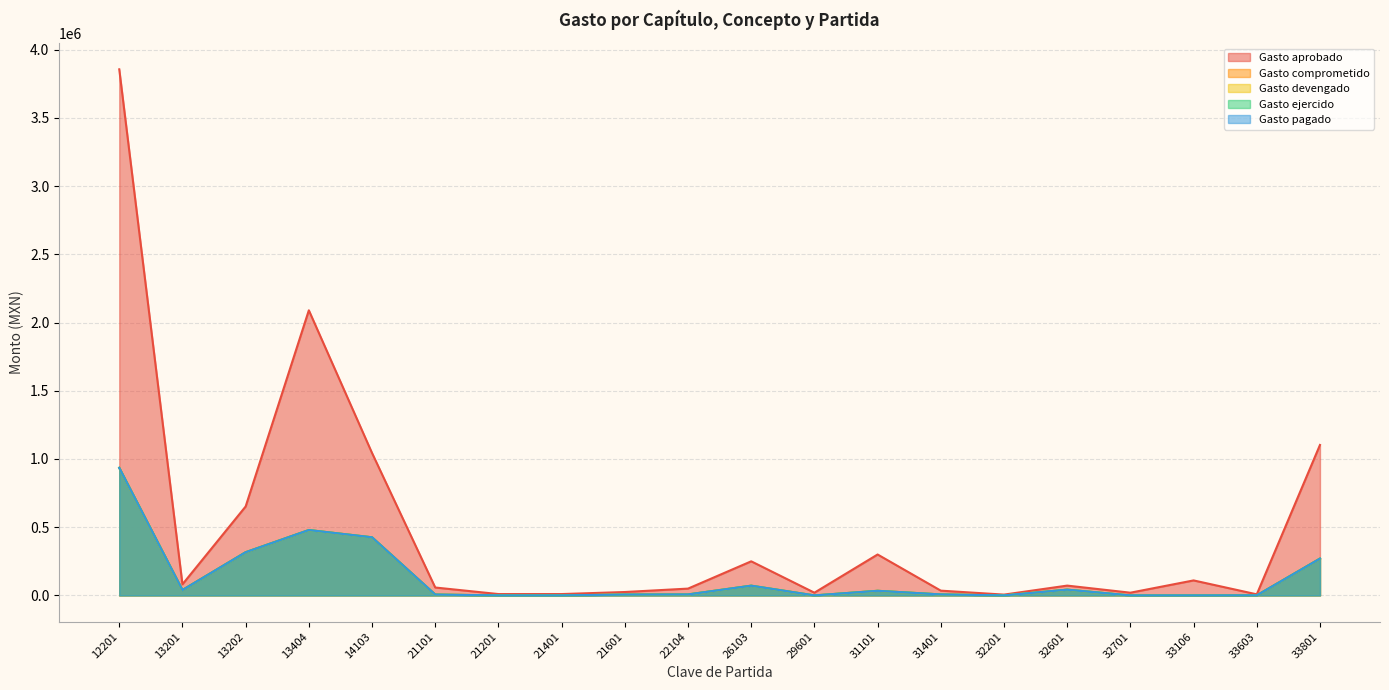

Reading right to left, list all the values displayed in this chart.

Gasto aprobado: 1102848.1	8000.0	110000.0	20000.0	72000.0	6000.0	35000.0	300000.0	20000.0	250000.0	50000.0	25000.0	10000.0	10000.0	58000.0	1043858.8	2089728.1	651945.6	81493.2	3856015.4
Gasto comprometido: 269845.8	384.7	0.0	0.0	42162.7	0.0	7283.6	33745.0	0.0	71332.2	7162.8	6340.7	0.0	0.0	6372.0	425919.6	479180.0	316508.3	39563.8	935231.9
Gasto devengado: 269845.8	384.7	0.0	0.0	42162.7	0.0	7283.6	33745.0	0.0	71332.2	7162.8	6340.7	0.0	0.0	6372.0	425919.6	479180.0	316508.3	39563.8	935231.9
Gasto ejercido: 269845.8	384.7	0.0	0.0	42162.7	0.0	7283.6	33745.0	0.0	71332.2	7162.8	6340.7	0.0	0.0	6372.0	425919.6	479180.0	316508.3	39563.8	935231.9
Gasto pagado: 269845.8	384.7	0.0	0.0	42162.7	0.0	7283.6	33745.0	0.0	71332.2	7162.8	6340.7	0.0	0.0	6372.0	425919.6	479180.0	316508.3	39563.8	935231.9